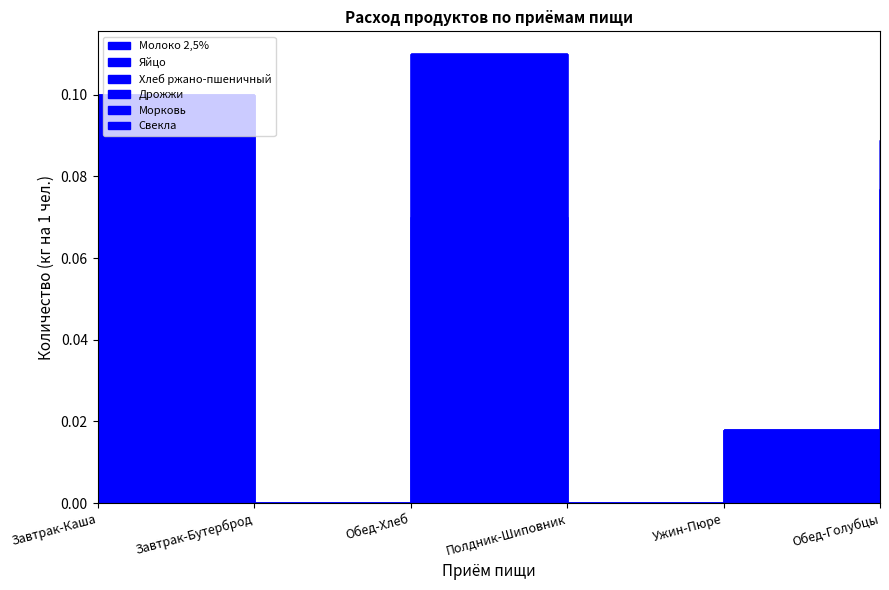

List the series in order of their peak value, lowest first.

Дрожжи, Свекла, Морковь, Хлеб ржано-пшеничный, Яйцо, Молоко 2,5%